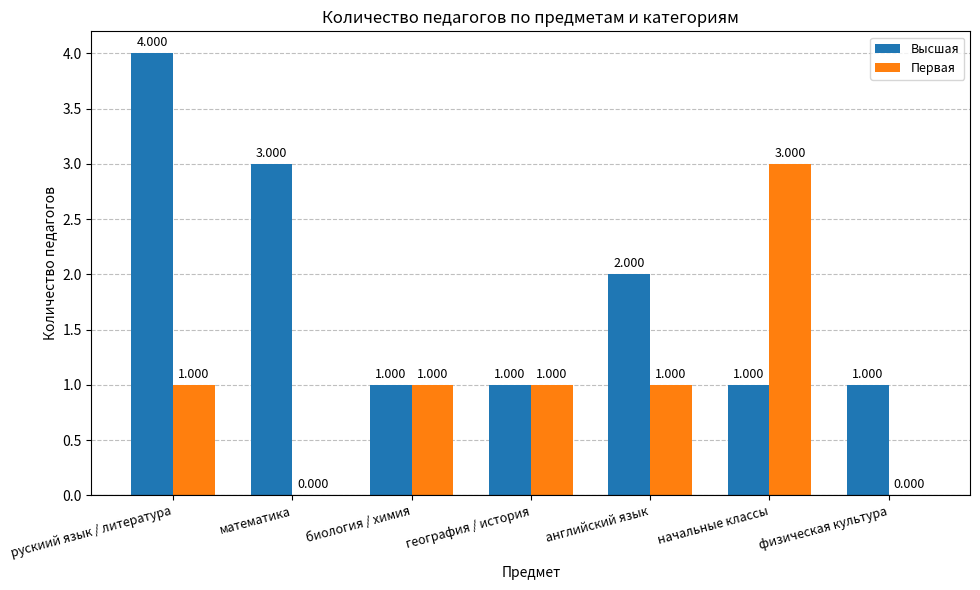

The value of Высшая at математика is 4. True or false?

False